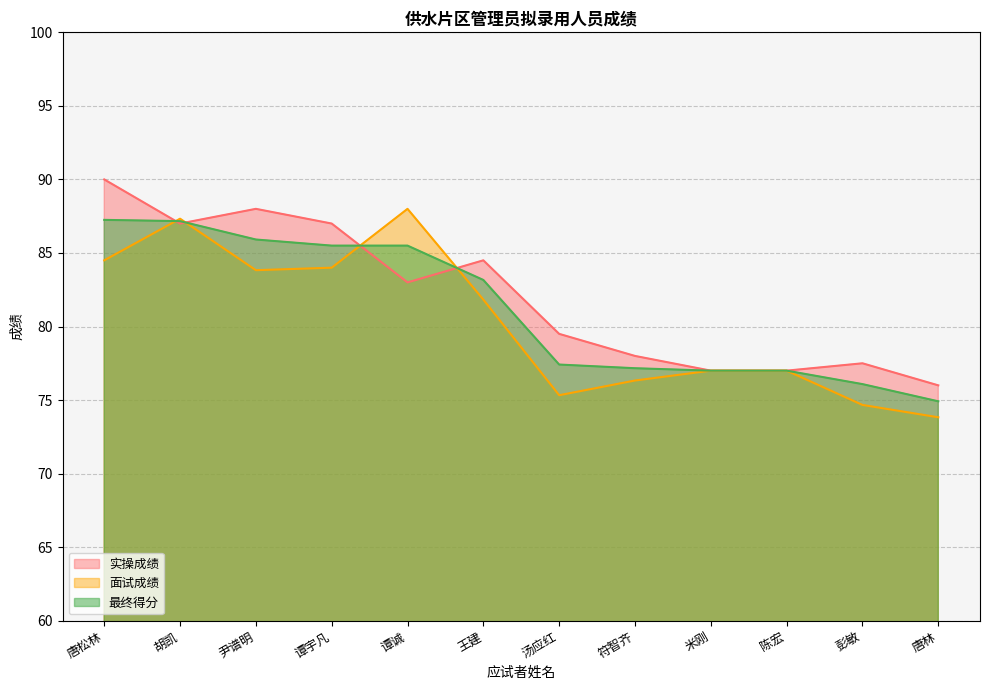

Which category has the lowest value across all series?

唐林